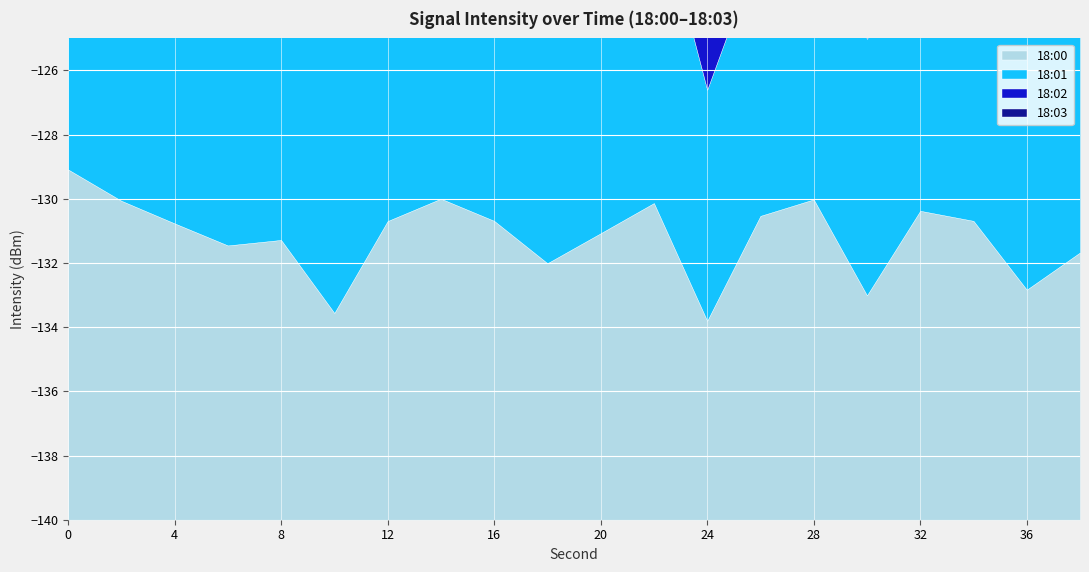

Between 0 and 4, which series saw the biggest shift?

18:00